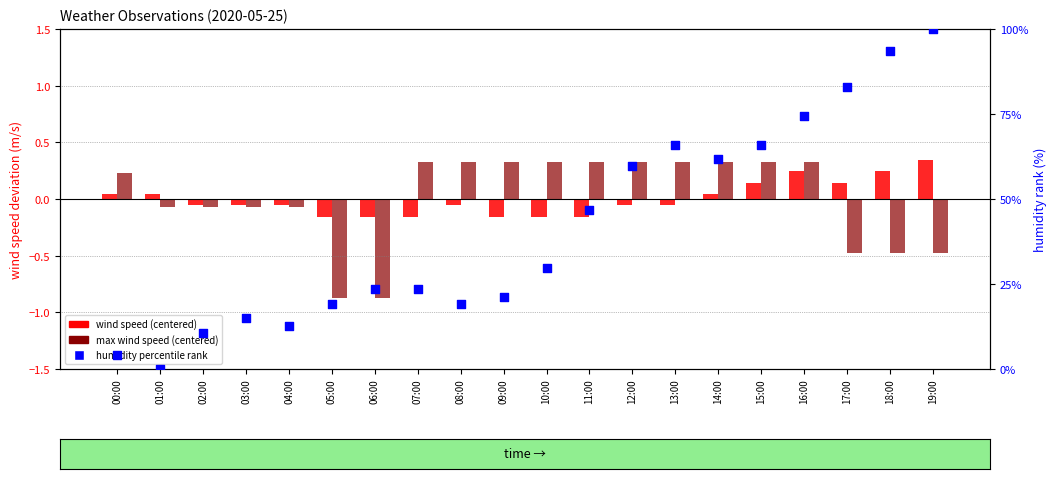

Which series contains the highest Y value?

humidity percentile rank